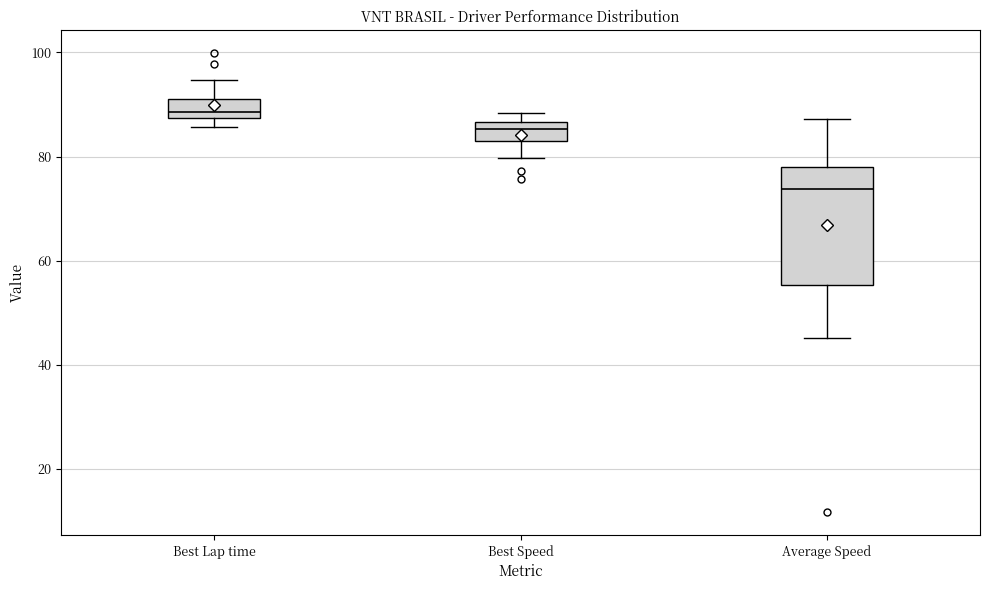

Where does the lower whisker of the box for Best Speed end on the y-axis? The values are not printed on the chart, so give them approximately, as read against the axis.

80